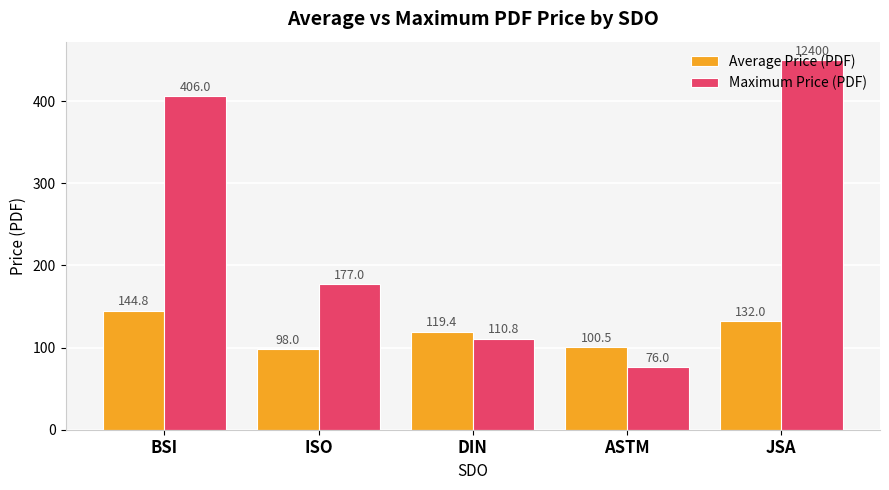

Which series has the widest spread of values?

Maximum Price (PDF)